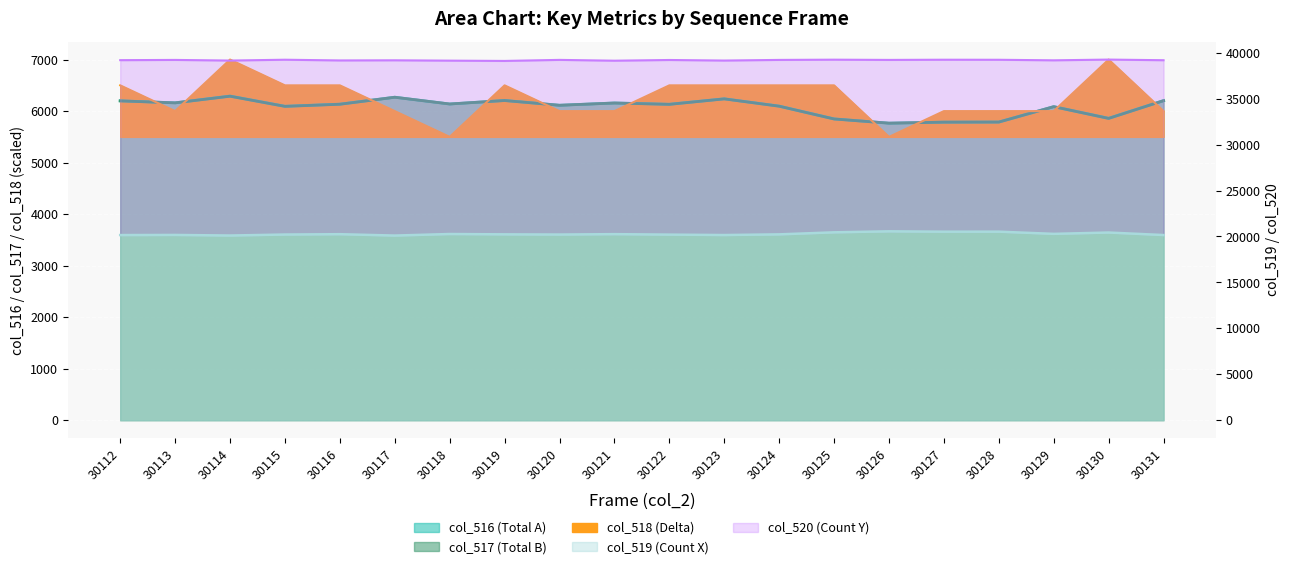

Reading left to right, what are all the values shown in this chart?

col_516: 30112=6200	30113=6161	30114=6292	30115=6094	30116=6135	30117=6270	30118=6138	30119=6207	30120=6114	30121=6158	30122=6133	30123=6239	30124=6097	30125=5849	30126=5766	30127=5786	30128=5788	30129=6087	30130=5861	30131=6204
col_517: 30112=6198	30113=6160	30114=6289	30115=6092	30116=6133	30117=6269	30118=6138	30119=6205	30120=6113	30121=6157	30122=6131	30123=6237	30124=6095	30125=5847	30126=5766	30127=5785	30128=5787	30129=6086	30130=5858	30131=6203
col_518: 30112=6500	30113=6000	30114=7000	30115=6500	30116=6500	30117=6000	30118=5500	30119=6500	30120=6000	30121=6000	30122=6500	30123=6500	30124=6500	30125=6500	30126=5500	30127=6000	30128=6000	30129=6000	30130=7000	30131=6000
col_519: 30112=20152	30113=20165	30114=20102	30115=20210	30116=20247	30117=20097	30118=20266	30119=20229	30120=20208	30121=20252	30122=20200	30123=20155	30124=20228	30125=20450	30126=20559	30127=20518	30128=20522	30129=20282	30130=20428	30131=20154
col_520: 30112=39183	30113=39209	30114=39141	30115=39231	30116=39153	30117=39168	30118=39131	30119=39099	30120=39213	30121=39125	30122=39202	30123=39141	30124=39210	30125=39236	30126=39210	30127=39231	30128=39225	30129=39166	30130=39246	30131=39177